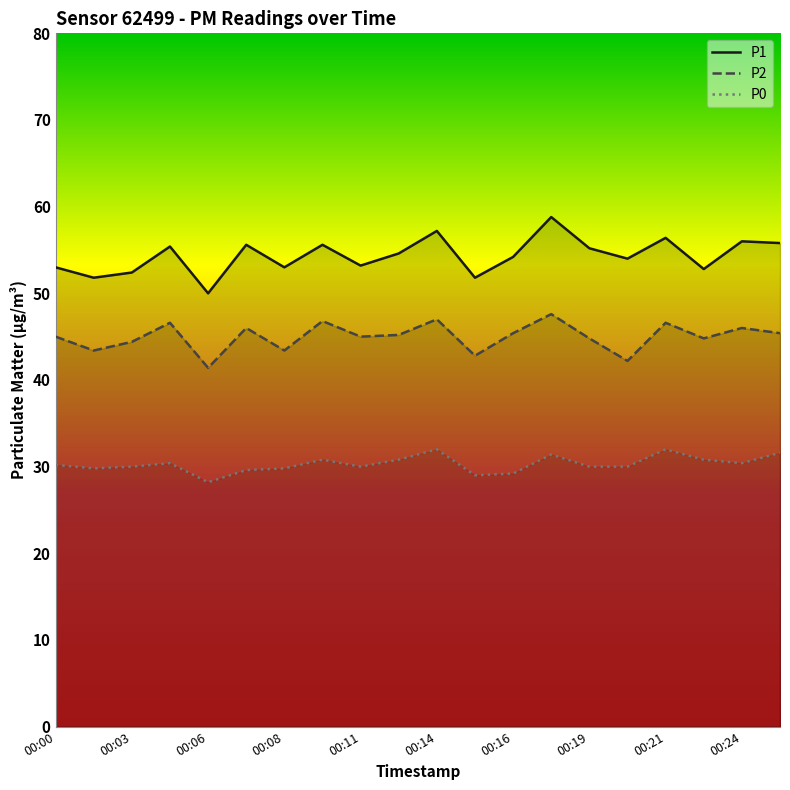

At which label does P2 reach its minimum?

00:06